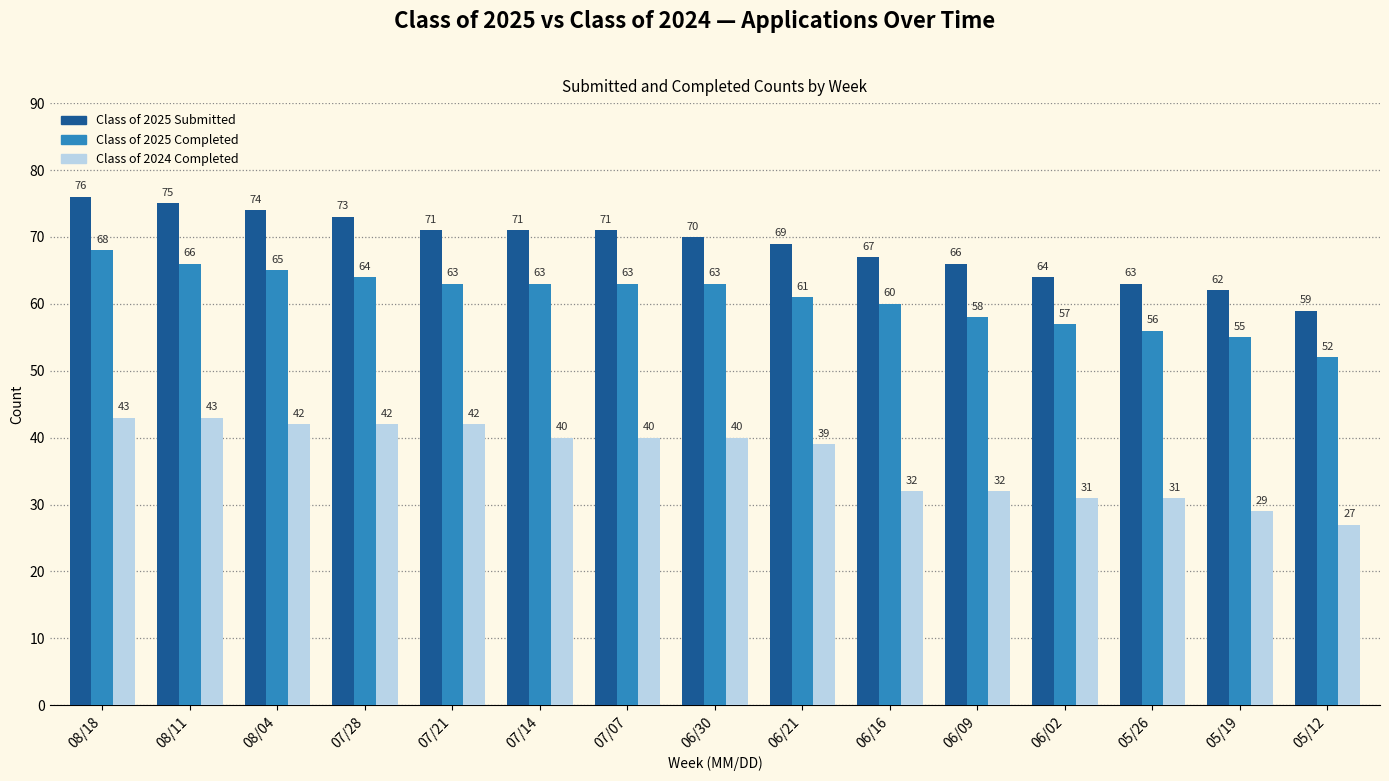

What is the approximate value of Class of 2024 Completed at 05/26, to the nearest 5?

30